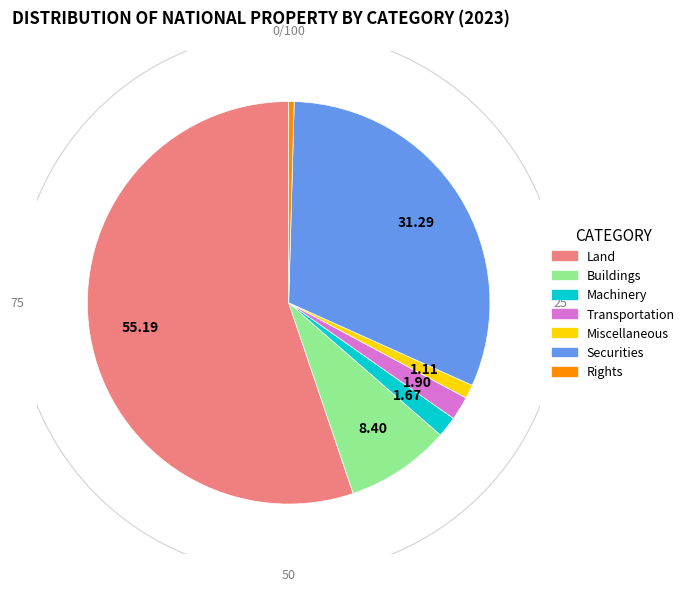

To the nearest percent, what is the difference between the largest and smallest slice percentages?

55%